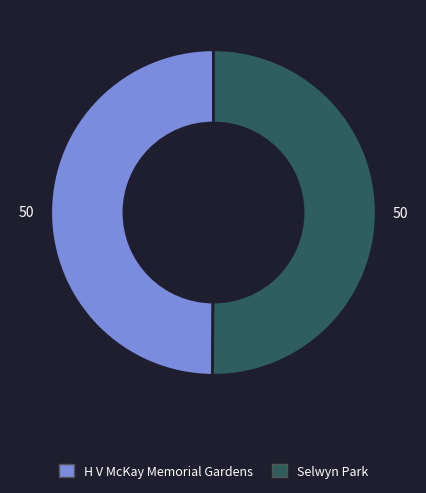

Approximately how many times larger is the value at H V McKay Memorial Gardens compared to Selwyn Park?

1.0